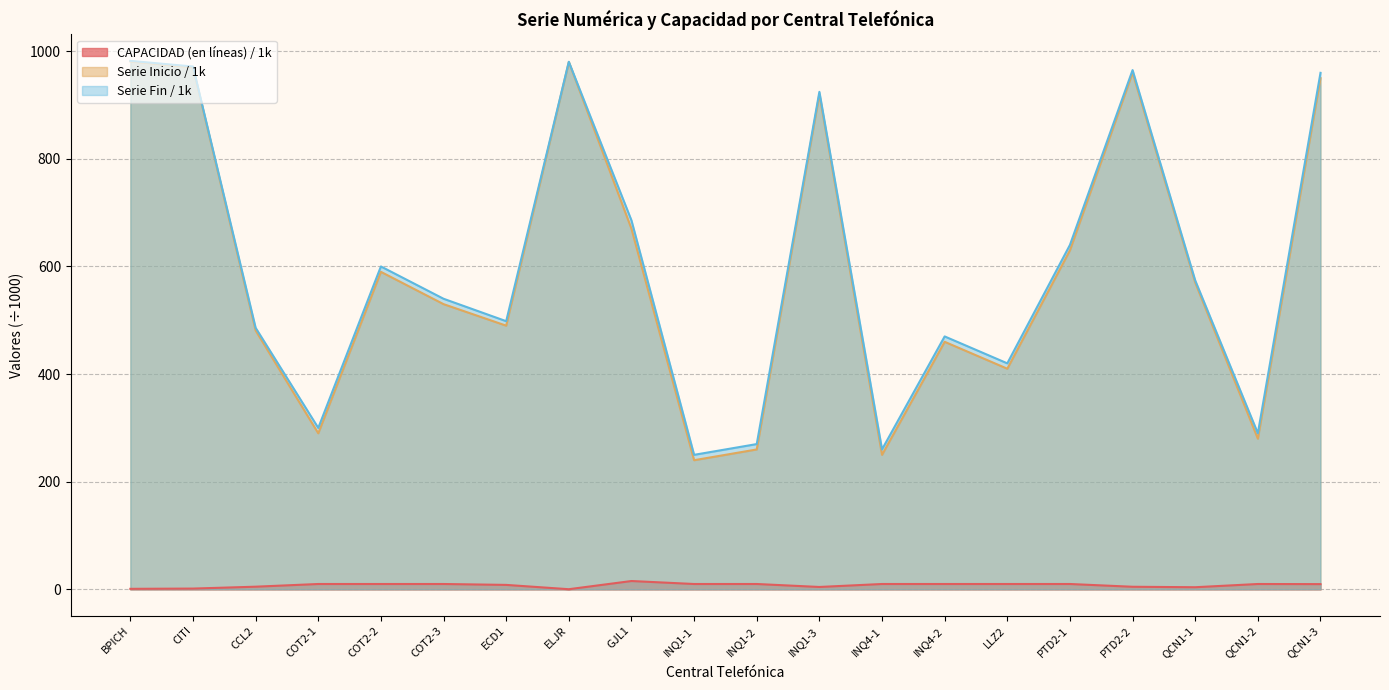

True or false: Serie Fin and Serie Inicio cross at least once.

False